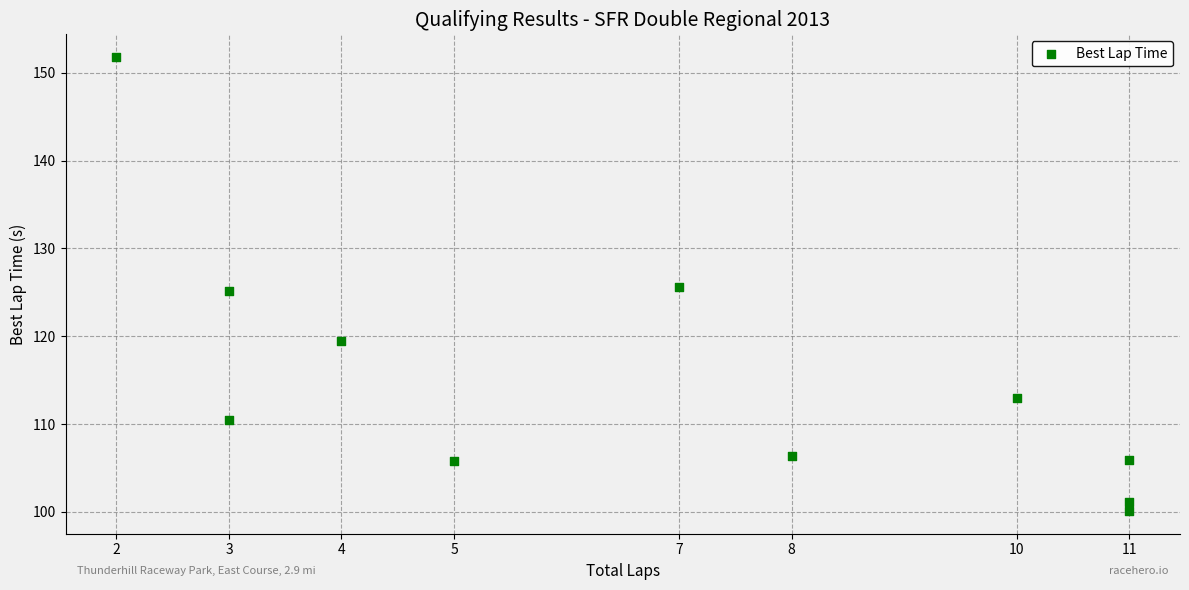

What is the range of X values (max minus min)?

9.0